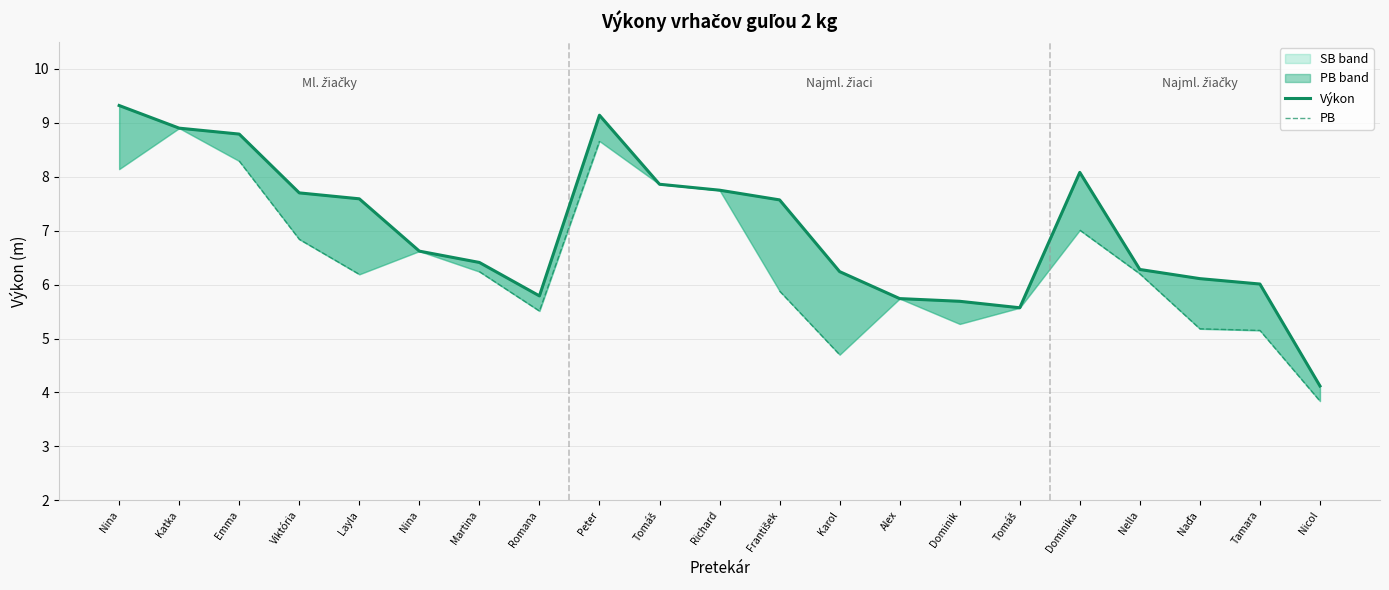

True or false: PB and Výkon cross at least once.

False